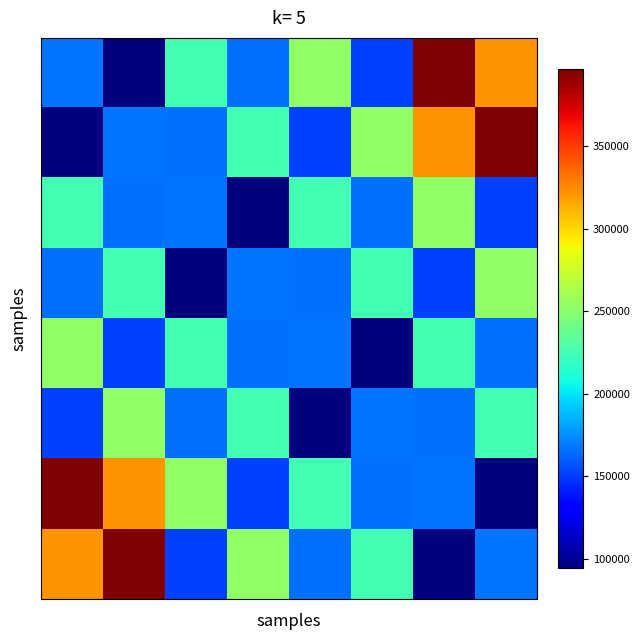

What is the smallest value displayed?

94365.4